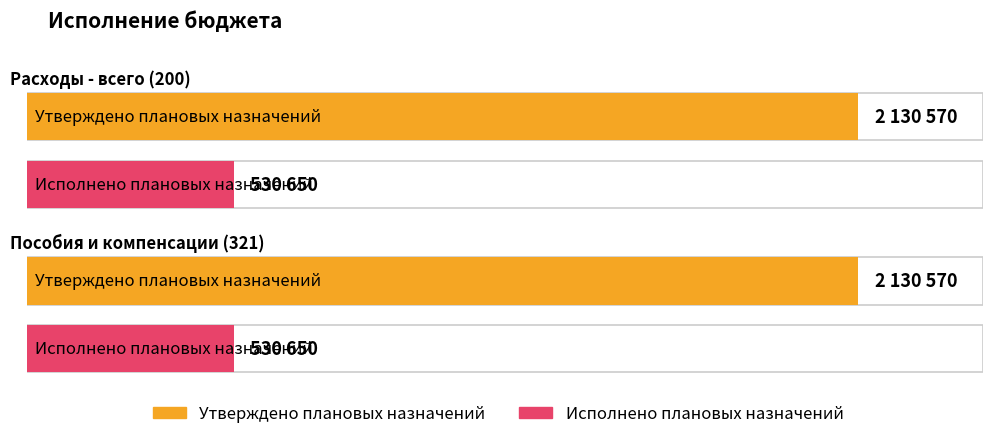

Are the bars grouped side by side (vs. stacked)?

Yes